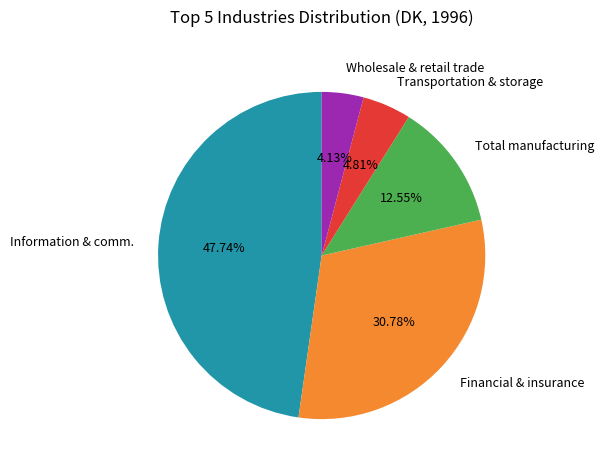

Rank the categories by value from lowest to highest.

Wholesale & retail trade, Transportation & storage, Total manufacturing, Financial & insurance, Information & comm.